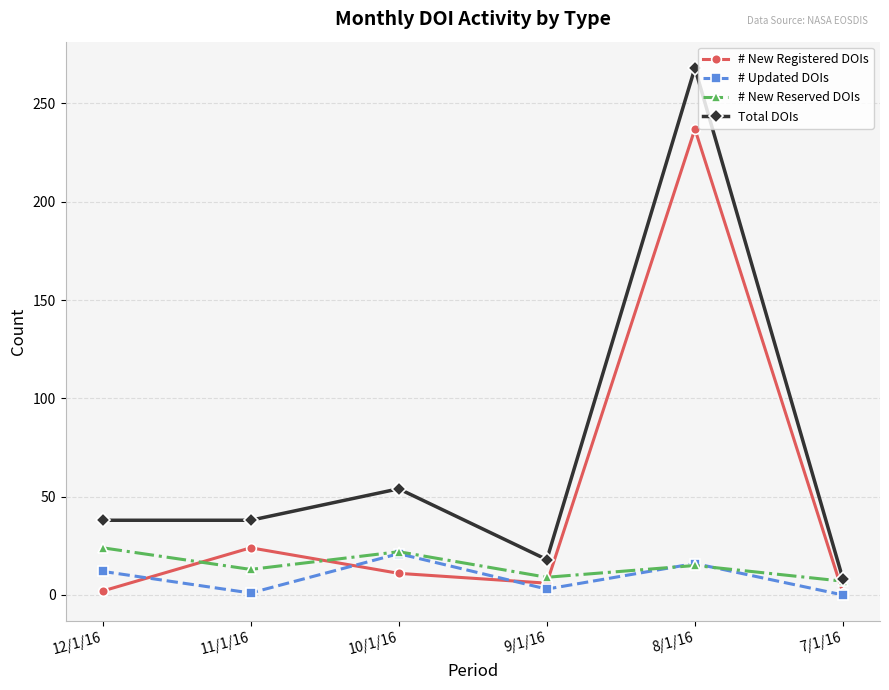

In # Updated DOIs, how many points are higher than both neighbors (excluding endpoints)?

2